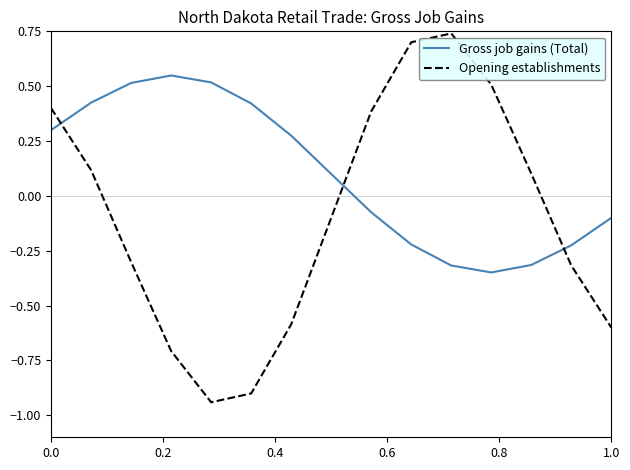

Which series has the largest total across all categories?

Gross job gains (Total)